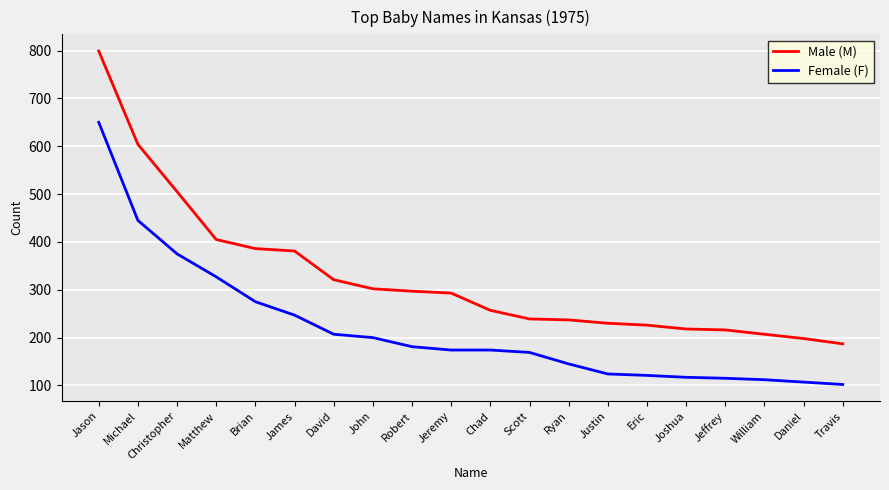

Does the chart have visible grid lines?

Yes